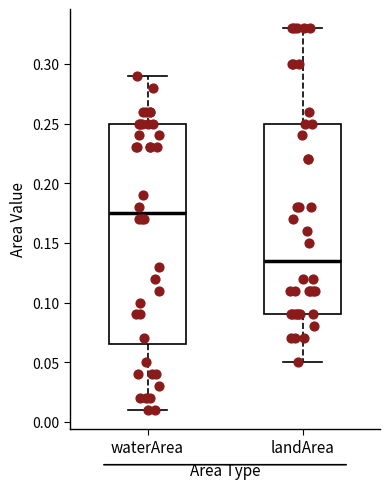

Reading left to right, transcribe this box plot: for each box, give where its median line is, the range the box spans, and where its two whiskers end, as read against the y-axis. The values are not printed on the chart, so give them approximately, as read against the axis.

waterArea: median 0.175, box 0.065 to 0.250, whiskers 0.010 to 0.290
landArea: median 0.135, box 0.090 to 0.250, whiskers 0.050 to 0.330